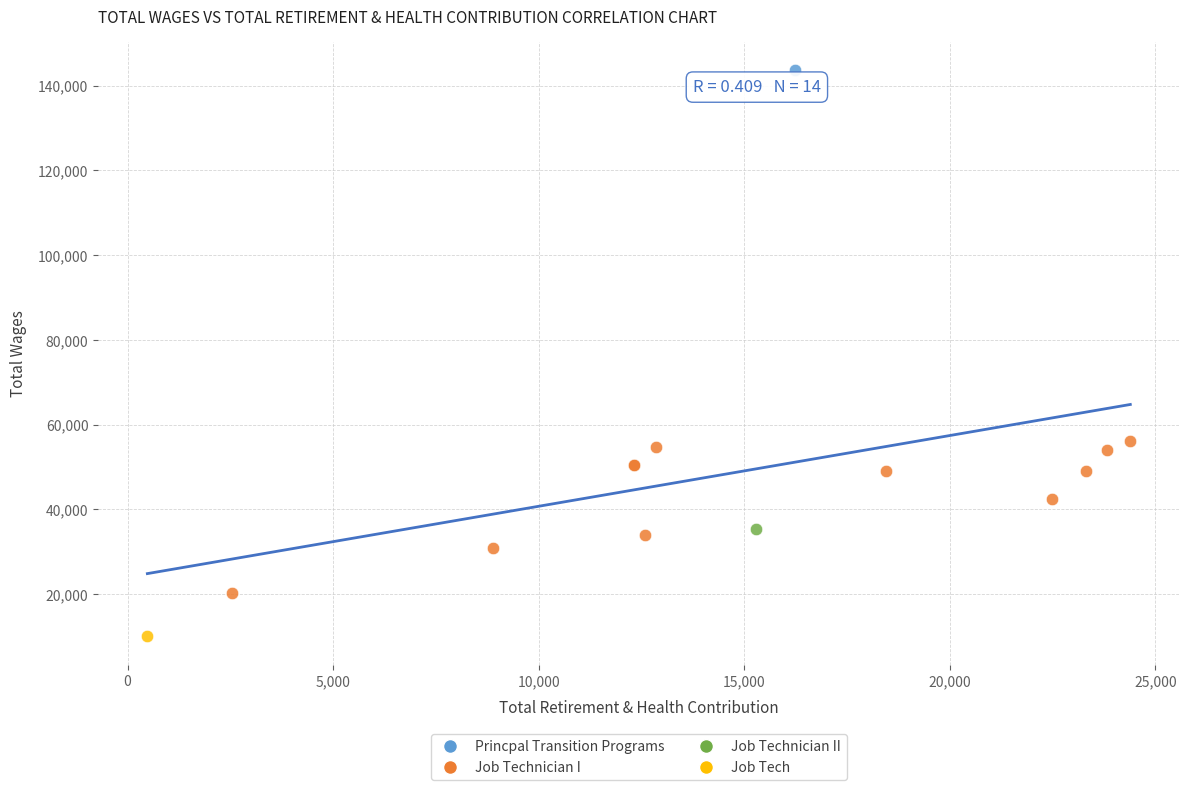

What are all the series names shown in the legend?

Princpal Transition Programs, Job Technician I, Job Technician II, Job Tech